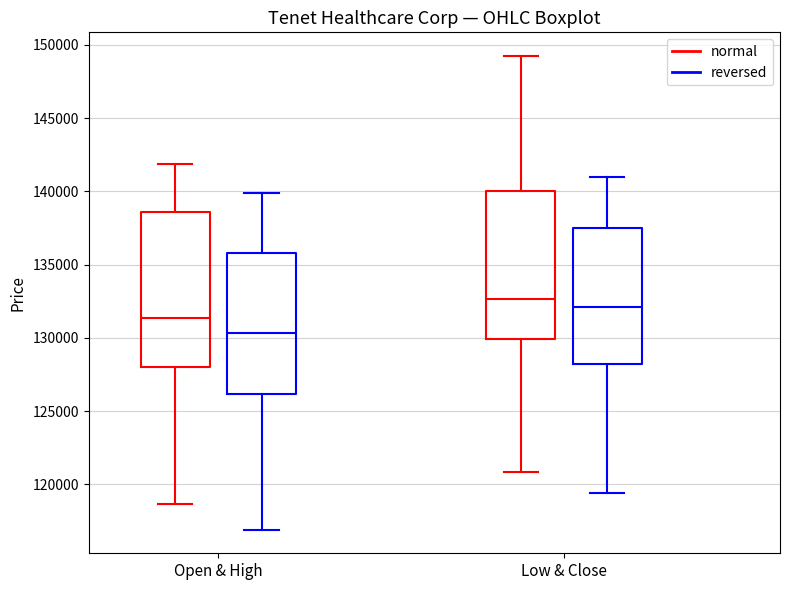

Which box has the lowest median line?

Open & High (reversed)